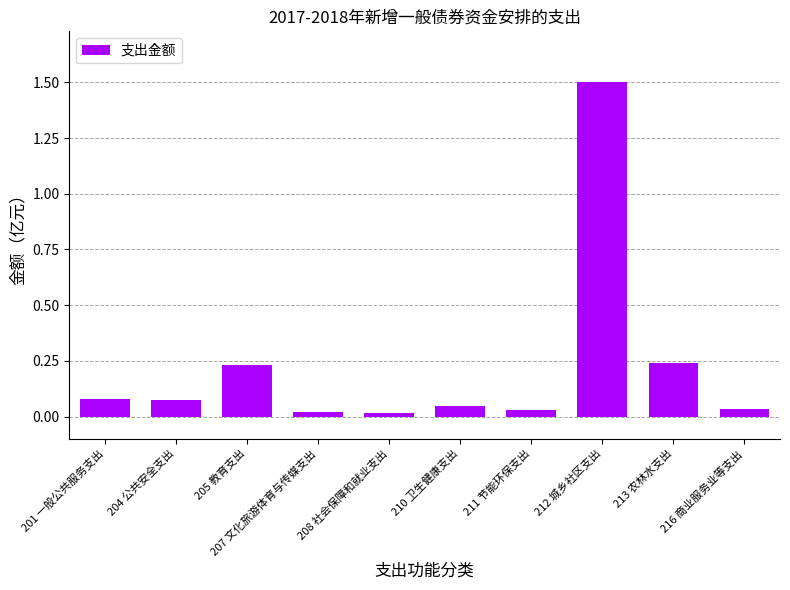

What is the label of the 2nd bar from the right?

213 农林水支出